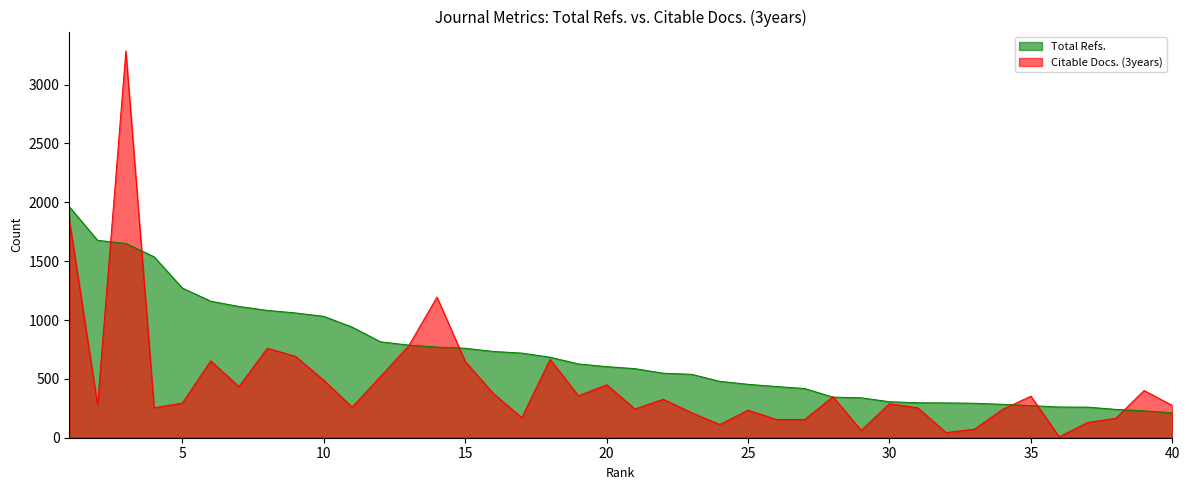

Where is the first local maximum for Citable Docs. (3years)?

3